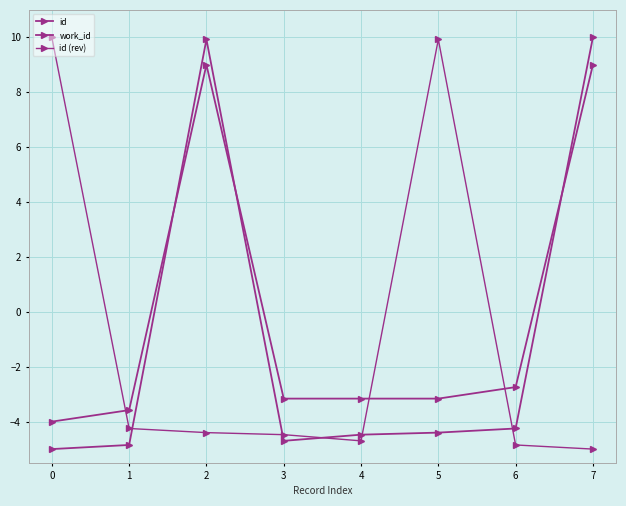

How many lines are shown in the chart?

3